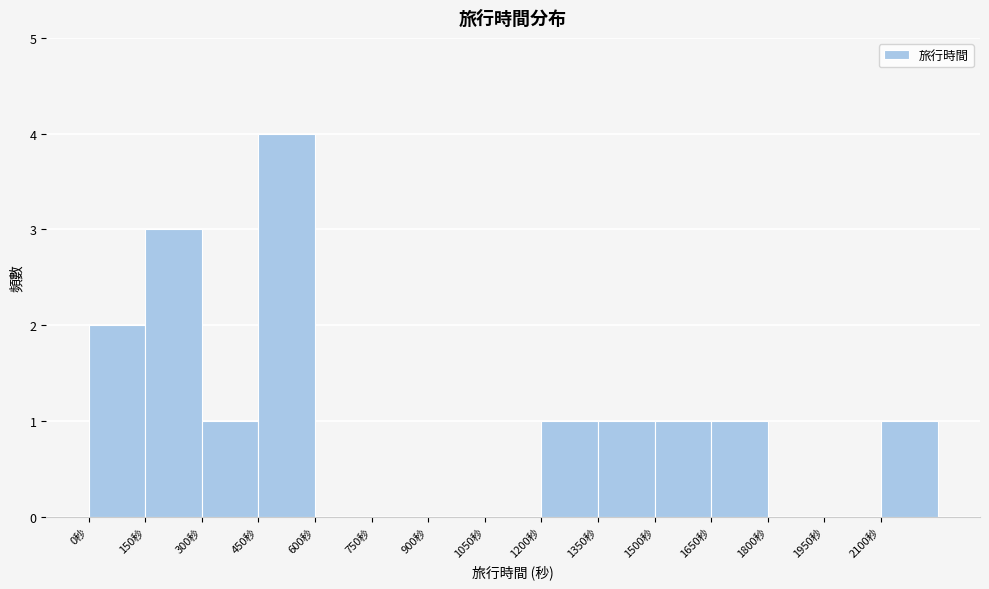

What is the height of the bar covering 1500 to 1650 on the x-axis? Neither the bar edges nor the heights are printed on the chart, so give them approximately, as read against the axes.

1